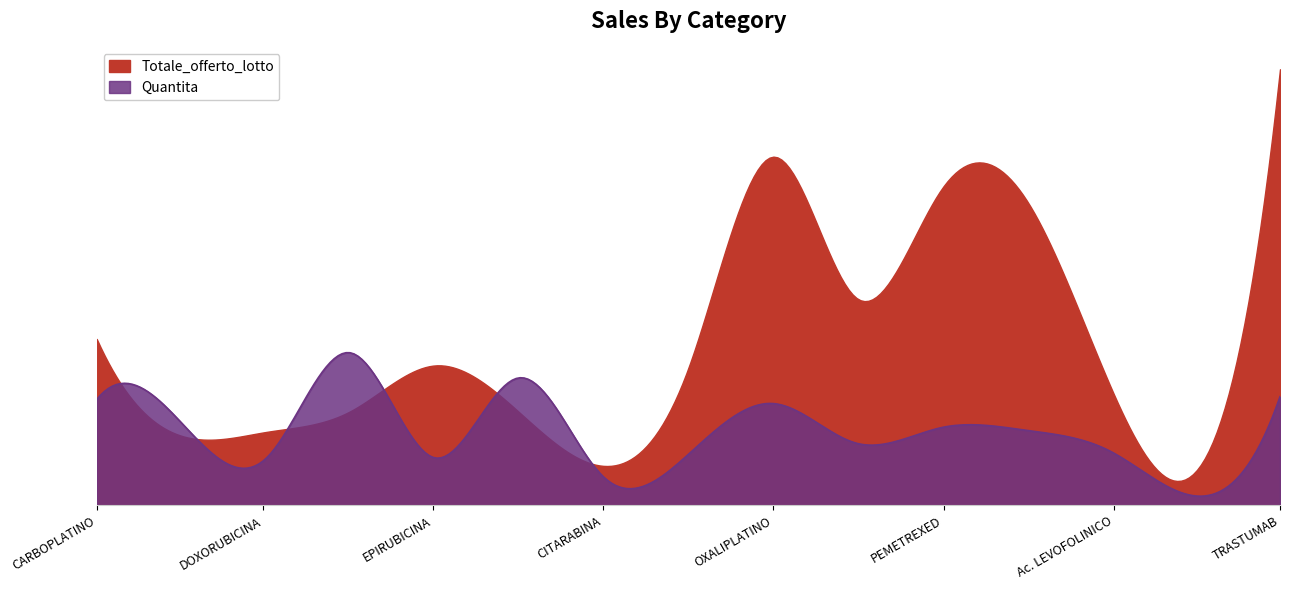

Rank the series by their maximum value, from lowest to highest.

Quantita, Totale_offerto_lotto